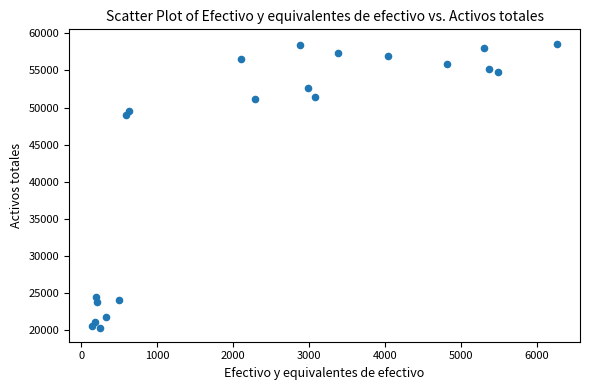

What Y value in the scatter plot is closest to 39502?

49045